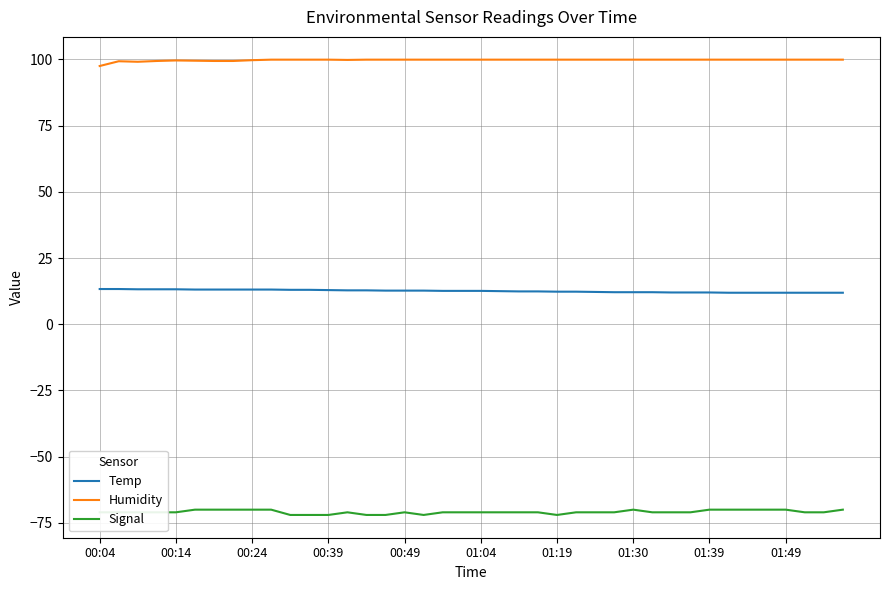

Rank the series by their maximum value, from lowest to highest.

Signal, Temp, Humidity